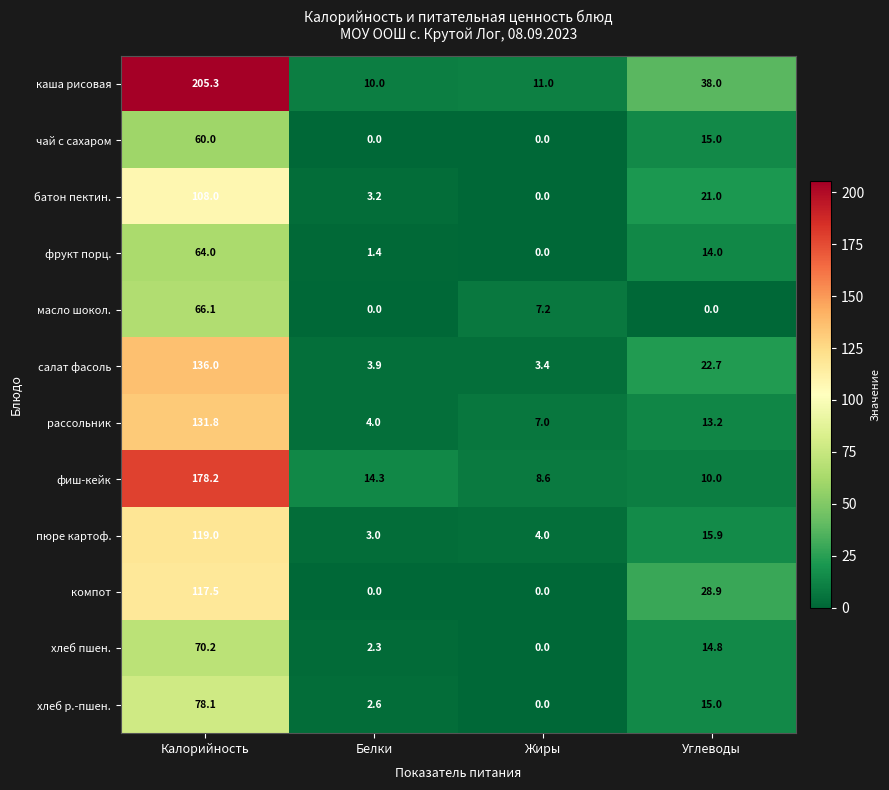

What is the sum of the чай с сахаром values at Калорийность and Углеводы?

75.0